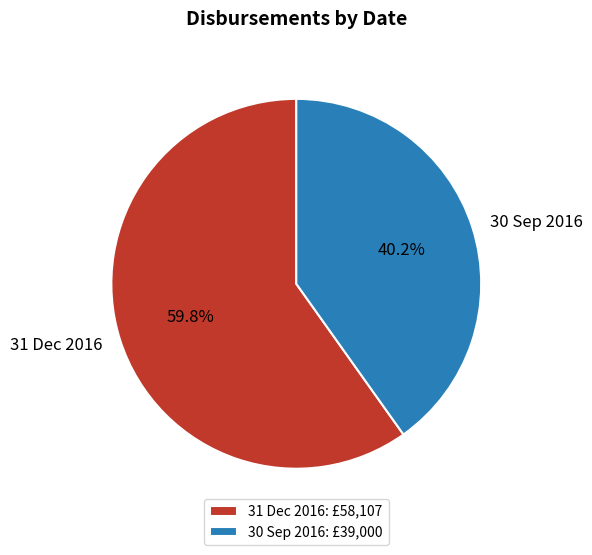

How many slices are in this pie chart?

2